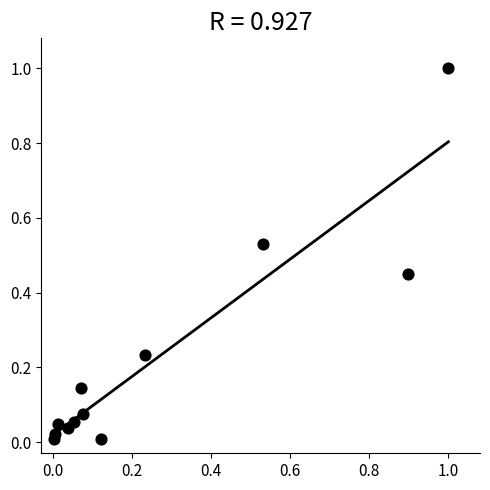

What is the range of X values (max minus min)?

1.0